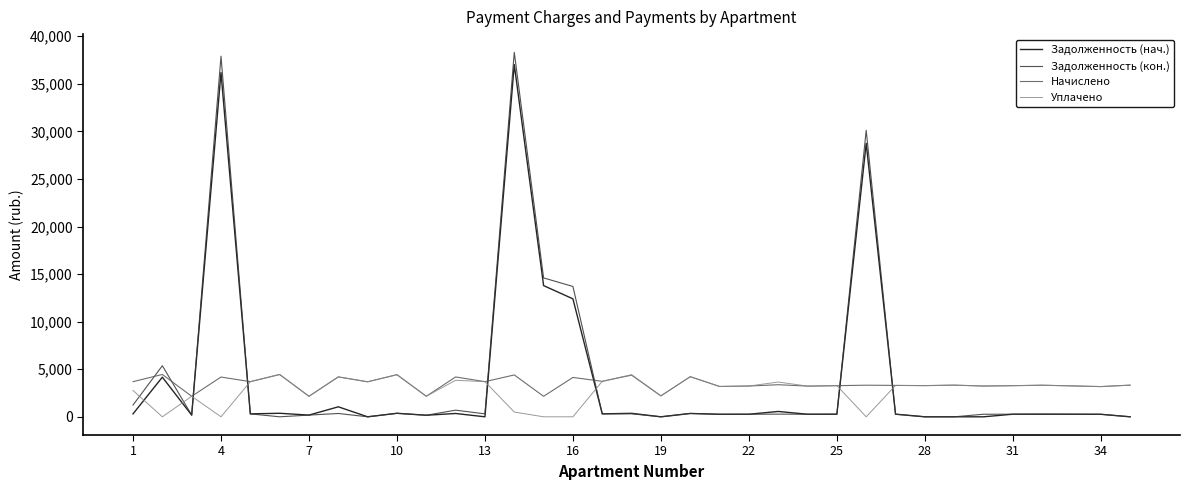

What is the average value of the Задолженность (нач.) series?

3988.2